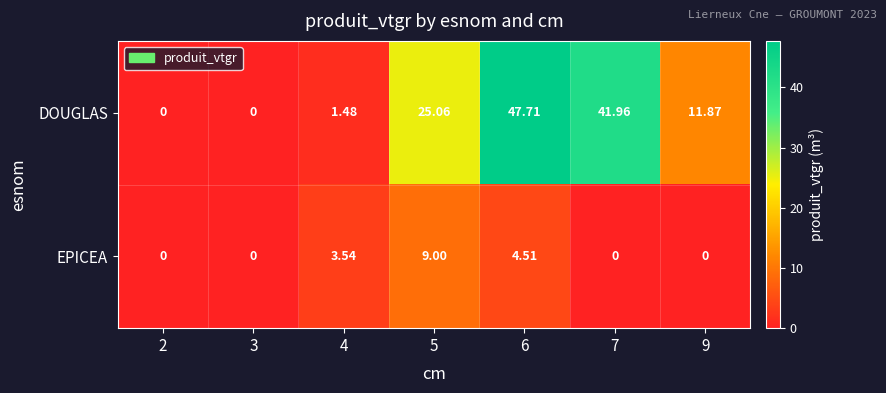

Which series has the largest total across all categories?

DOUGLAS